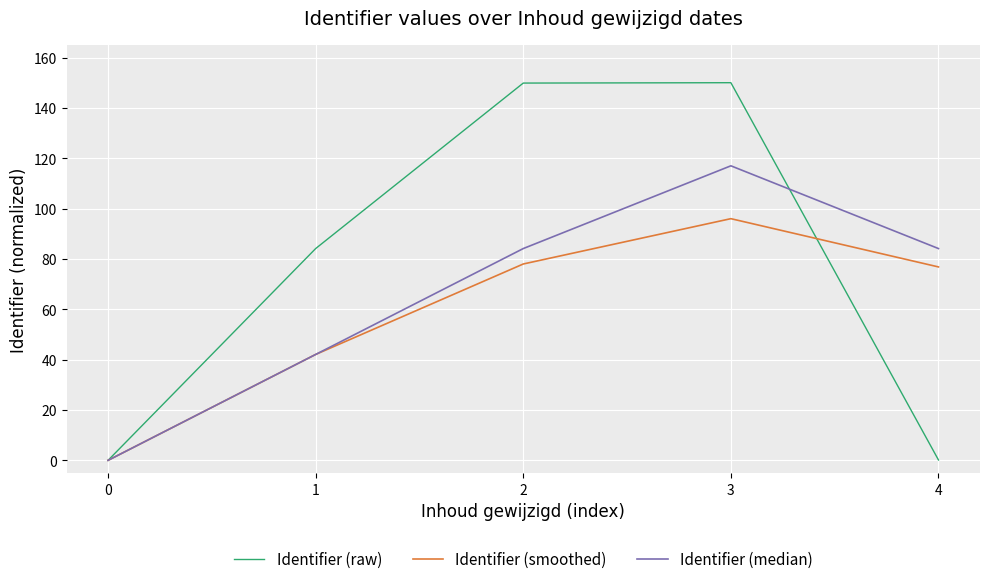

Is it true that Identifier (median) equals -71.3 at 0?

False